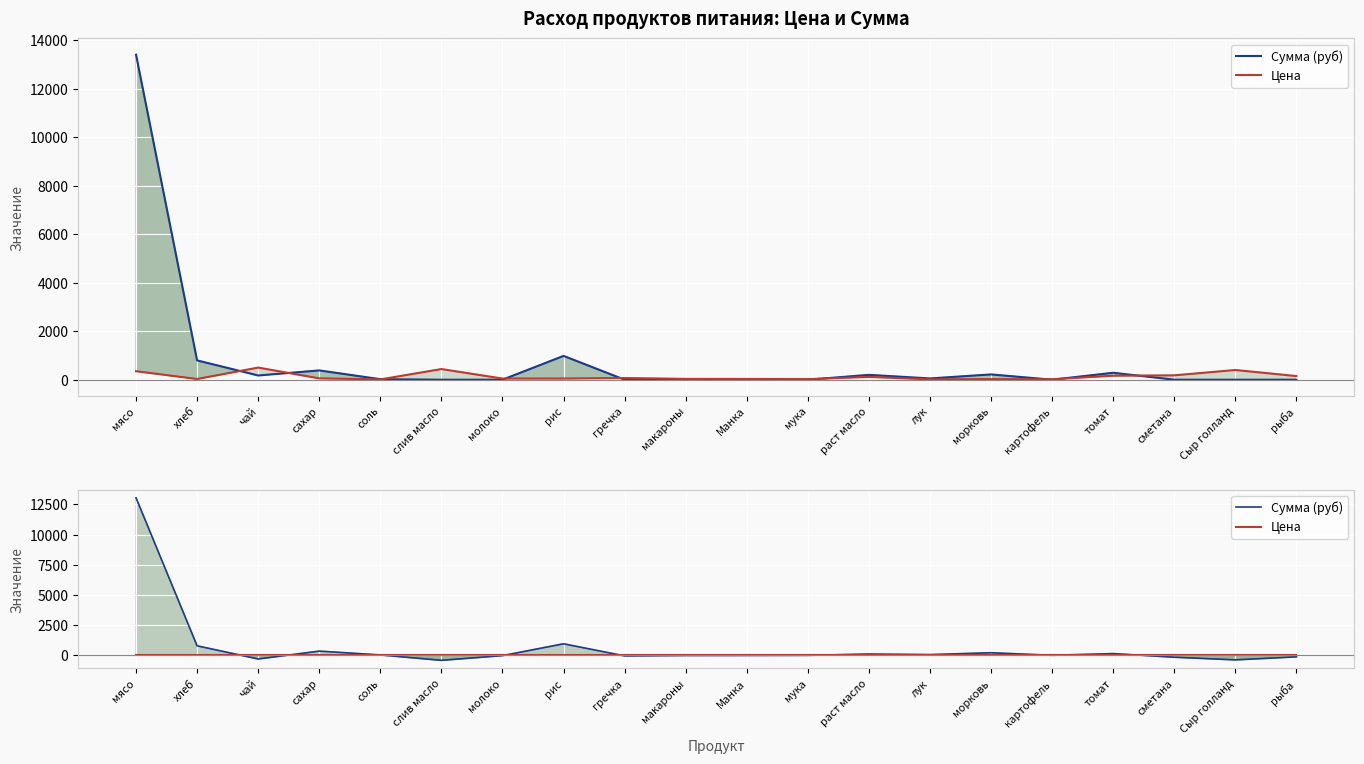

What is the difference between the maximum and minimum values in the Сумма (руб) series?

13486.9